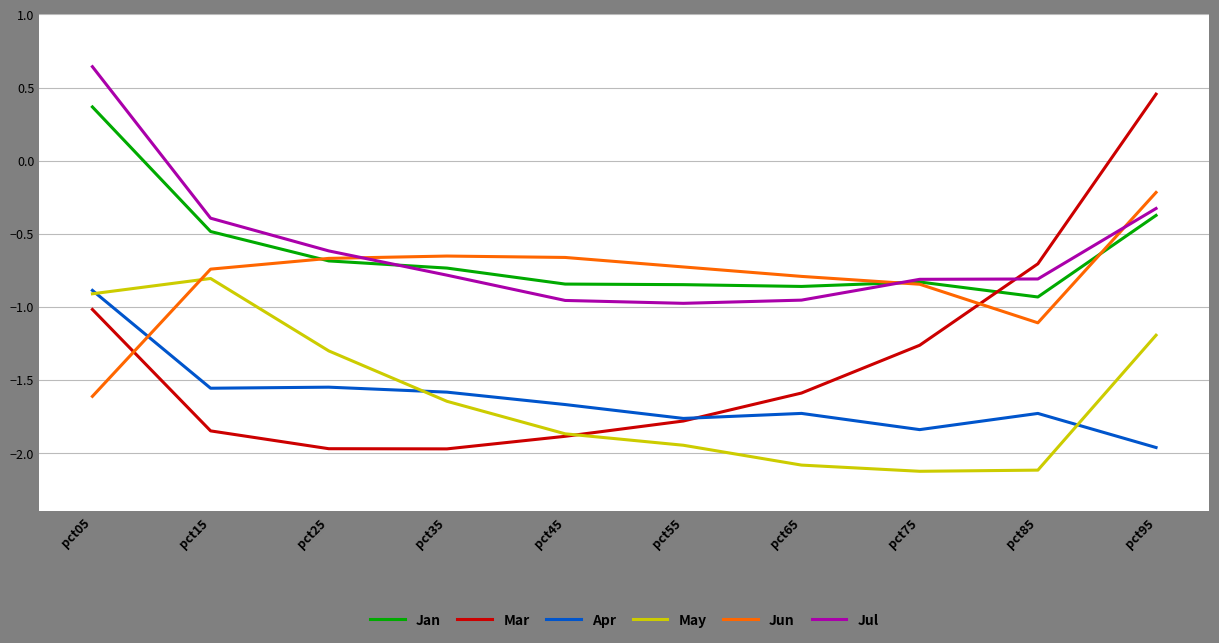

At which label does Jan first exceed 0?

pct05